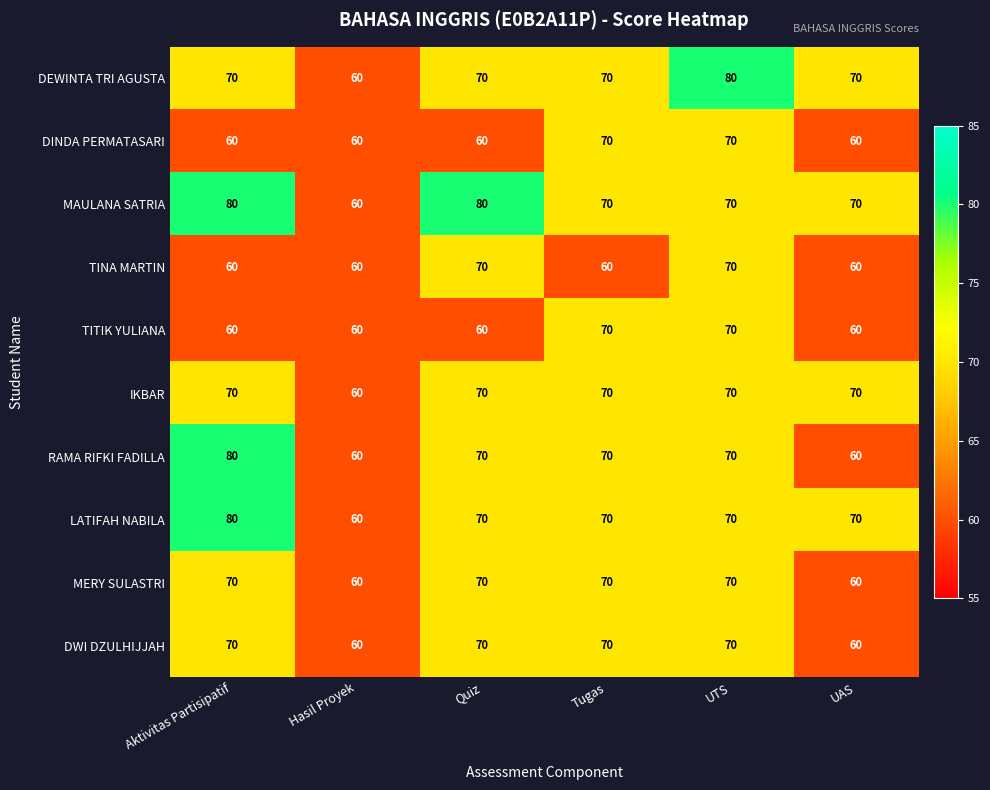

What is the spread (max minus min) of values at UTS?

10